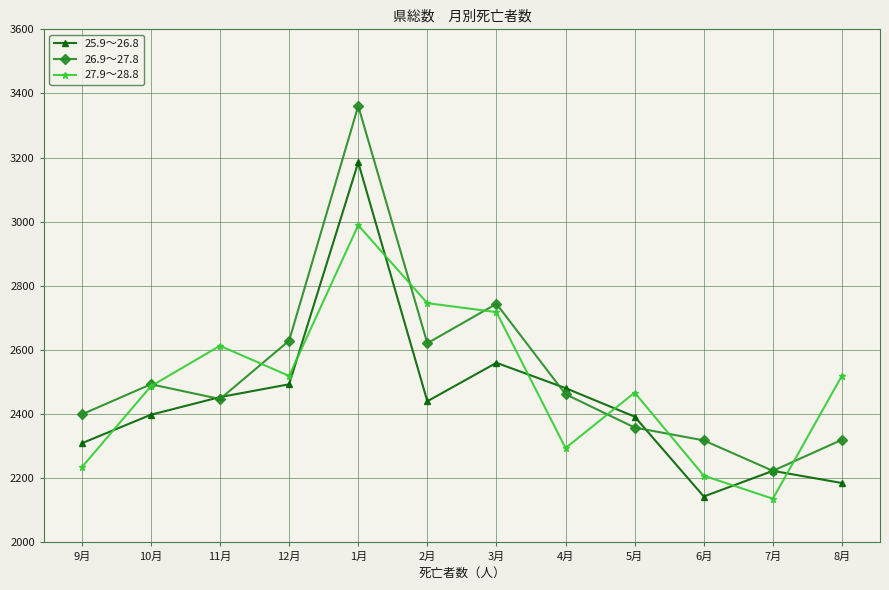

How many categories are shown in the chart?

12